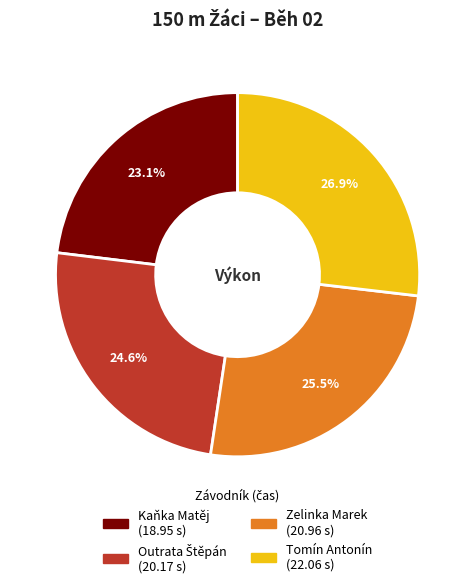

Count the number of slices in the pie.

4